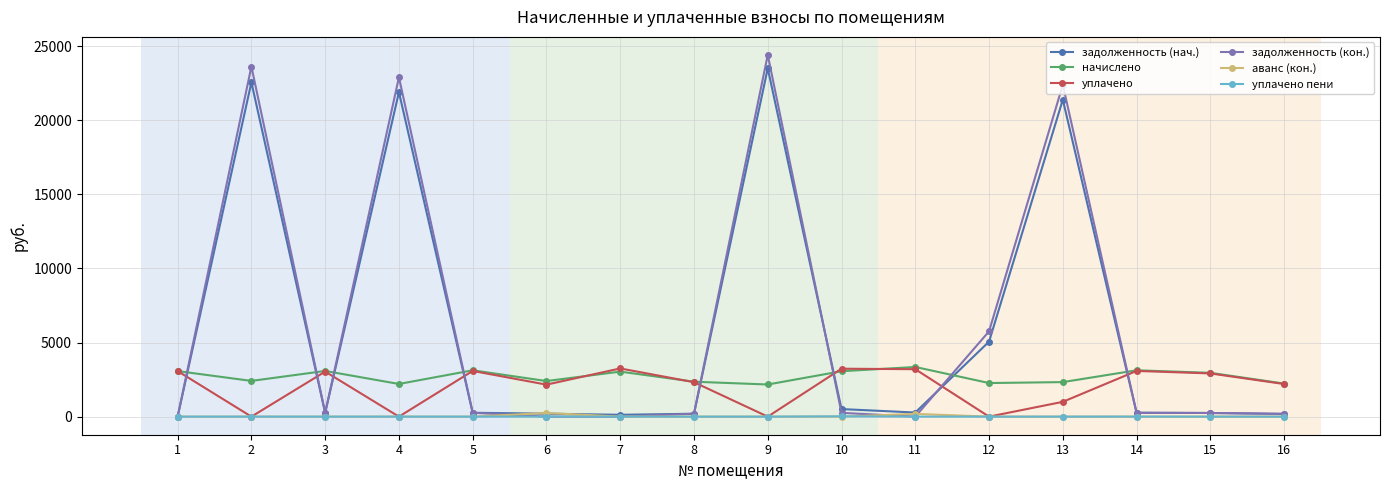

How many lines are shown in the chart?

6